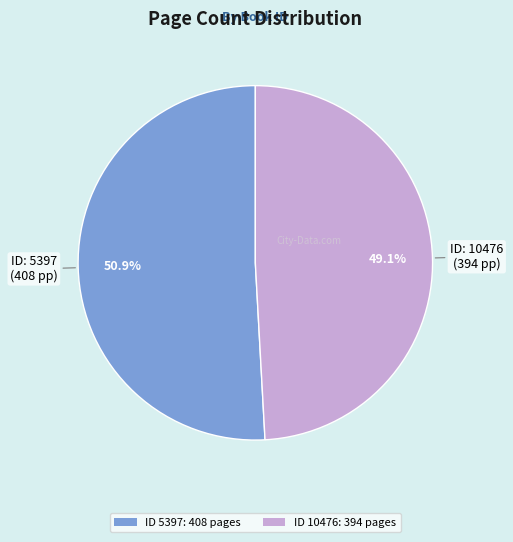

To the nearest percent, what is the difference between the largest and smallest slice percentages?

2%